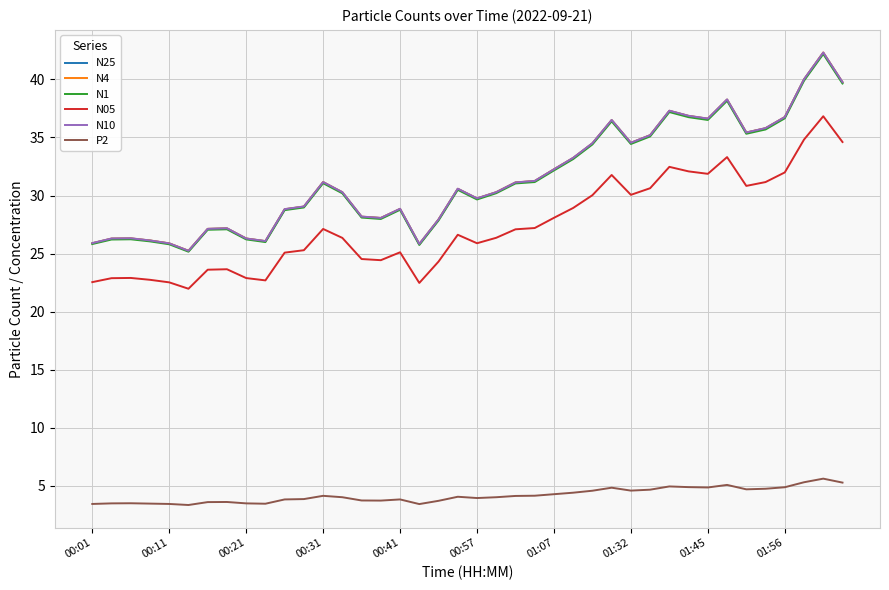

What is the maximum value for P2?

5.6